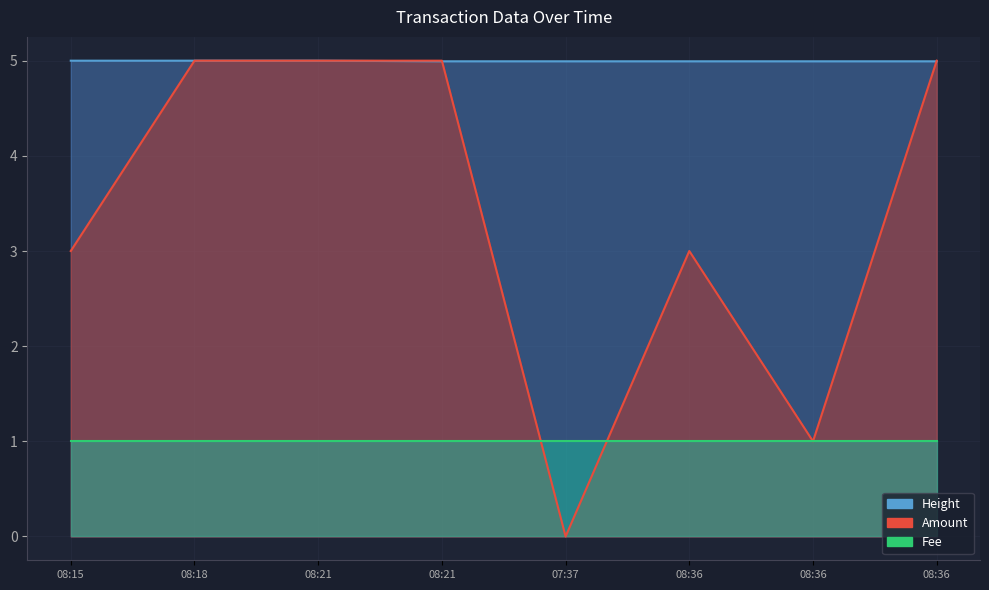

At how many categories does at least one series exceed 4?

8